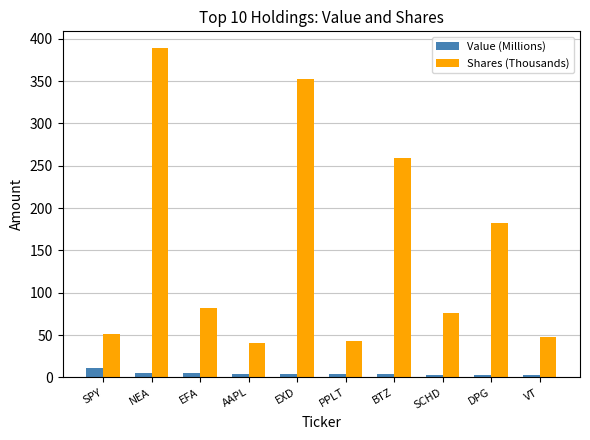

What are all the series names shown in the legend?

Value (Millions), Shares (Thousands)